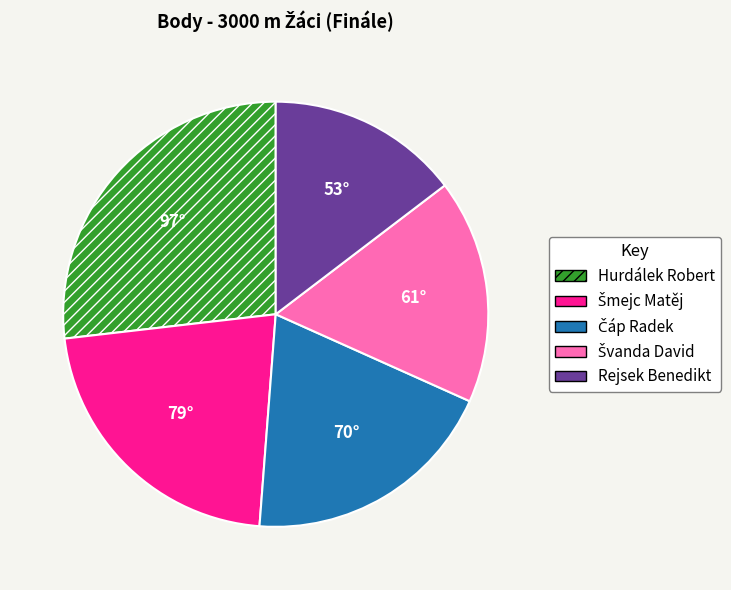

Is it true that Rejsek Benedikt is 9% of the pie?

False